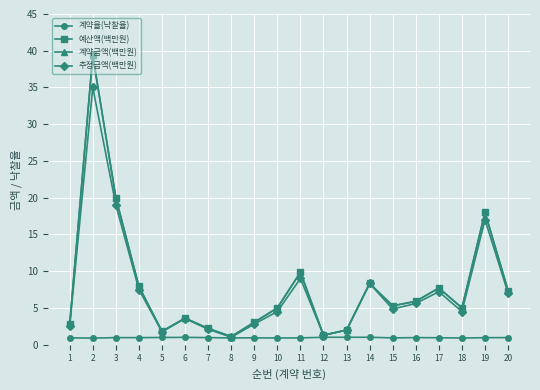

Does the chart have visible grid lines?

Yes